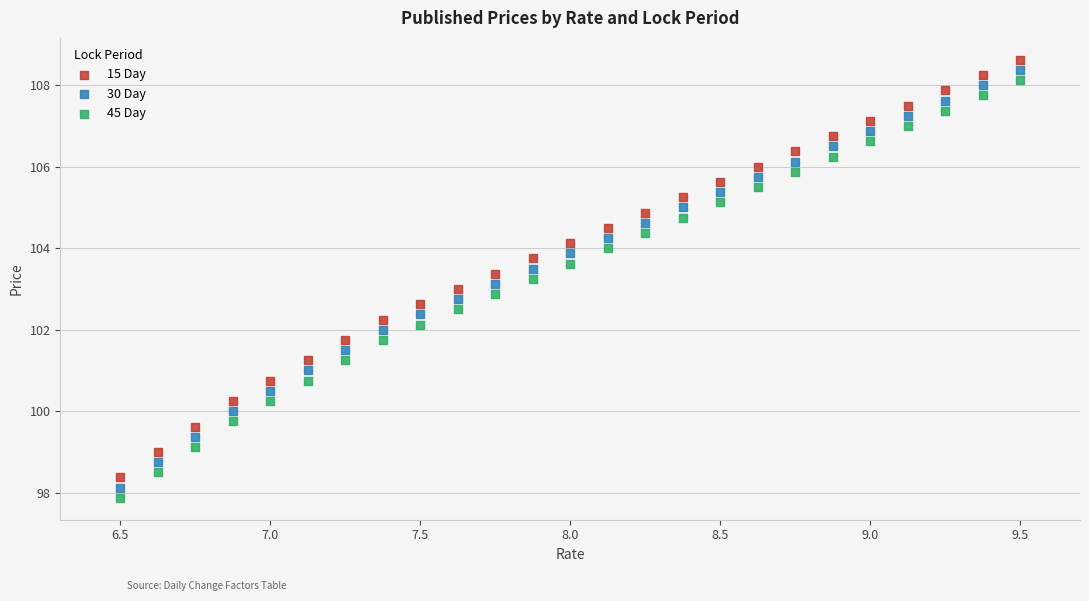

Across all data points, what is the range of X values (max minus min)?

3.0